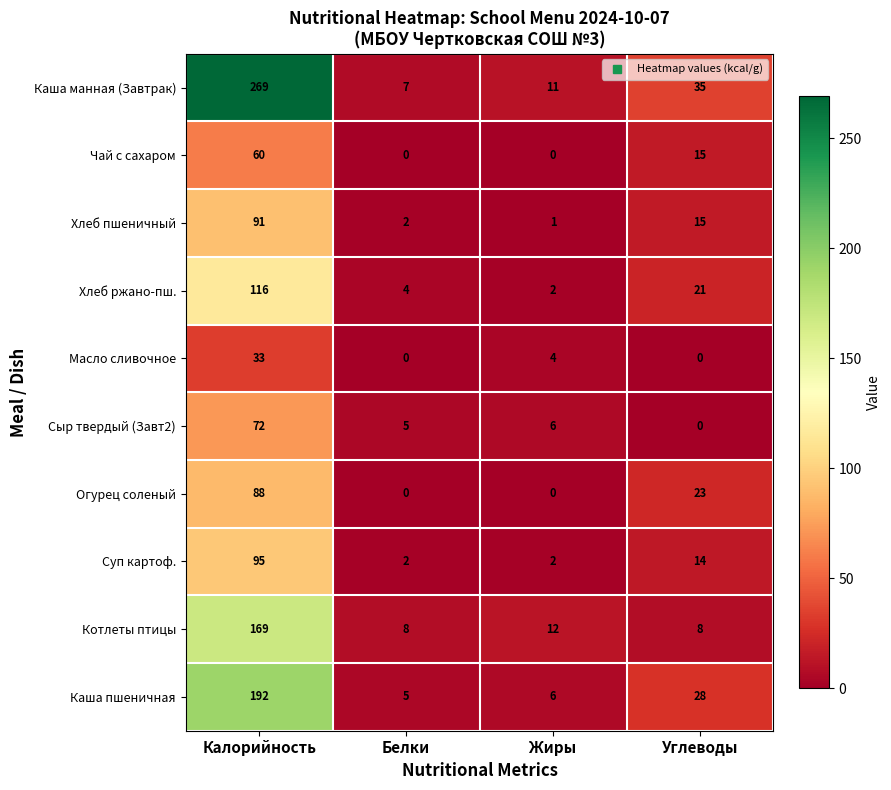

Which series has the widest spread of values?

Каша манная (Завтрак)